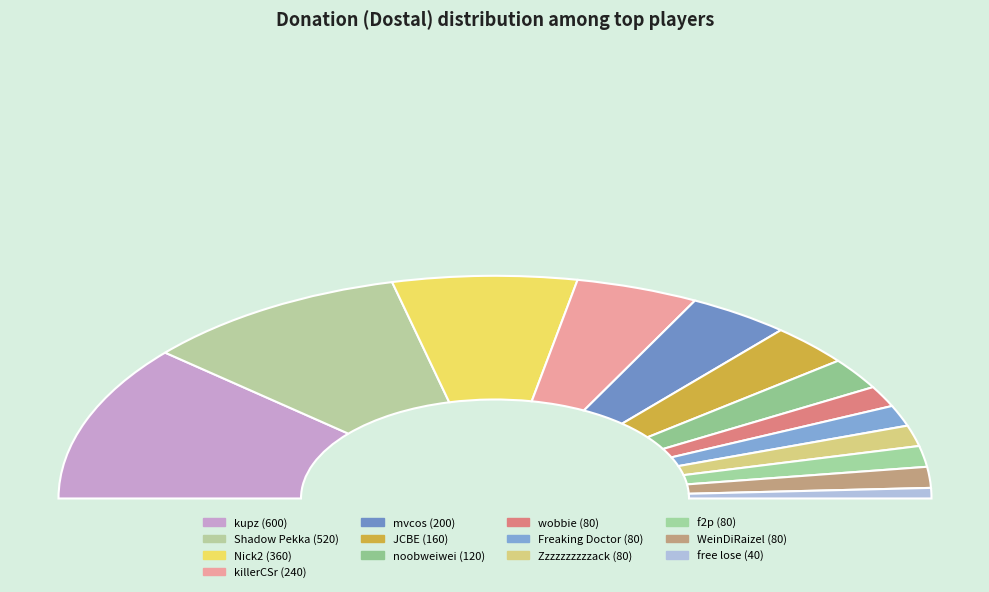

To the nearest percent, what percentage of the pie is JCBE?

6%